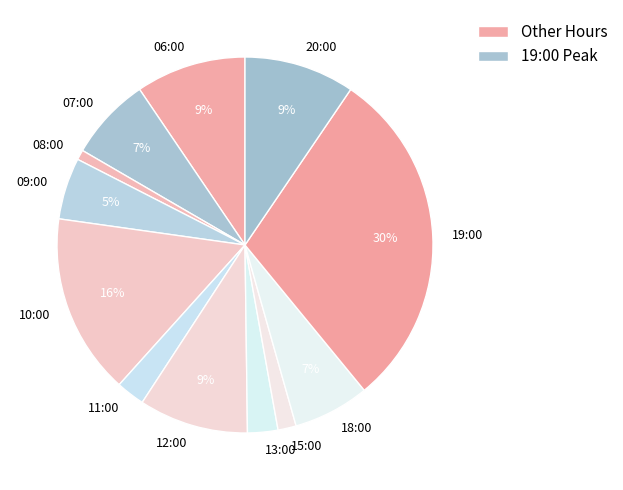

What is the largest slice in the pie chart?

19:00